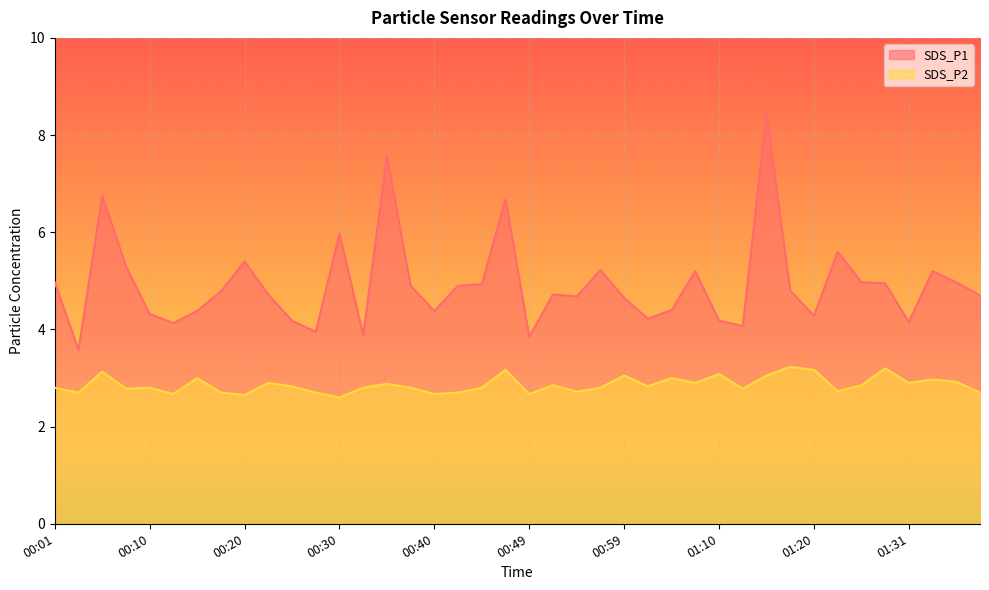

What is the label of the 17th point from the left?

00:40